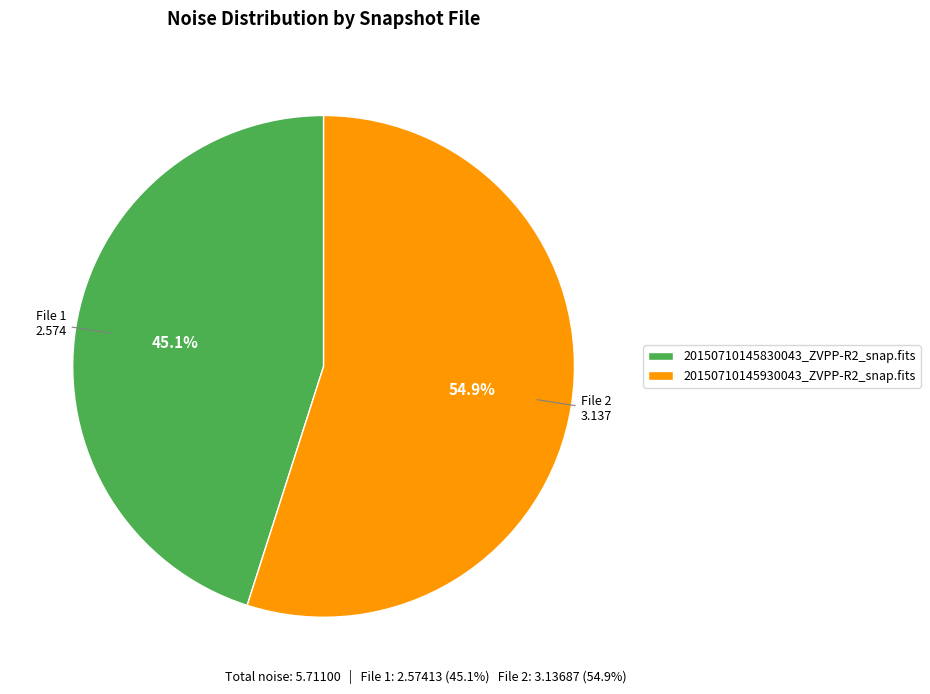

Approximately how many times larger is the value at 20150710145830043_ZVPP-R2_snap.fits compared to 20150710145930043_ZVPP-R2_snap.fits?

0.8